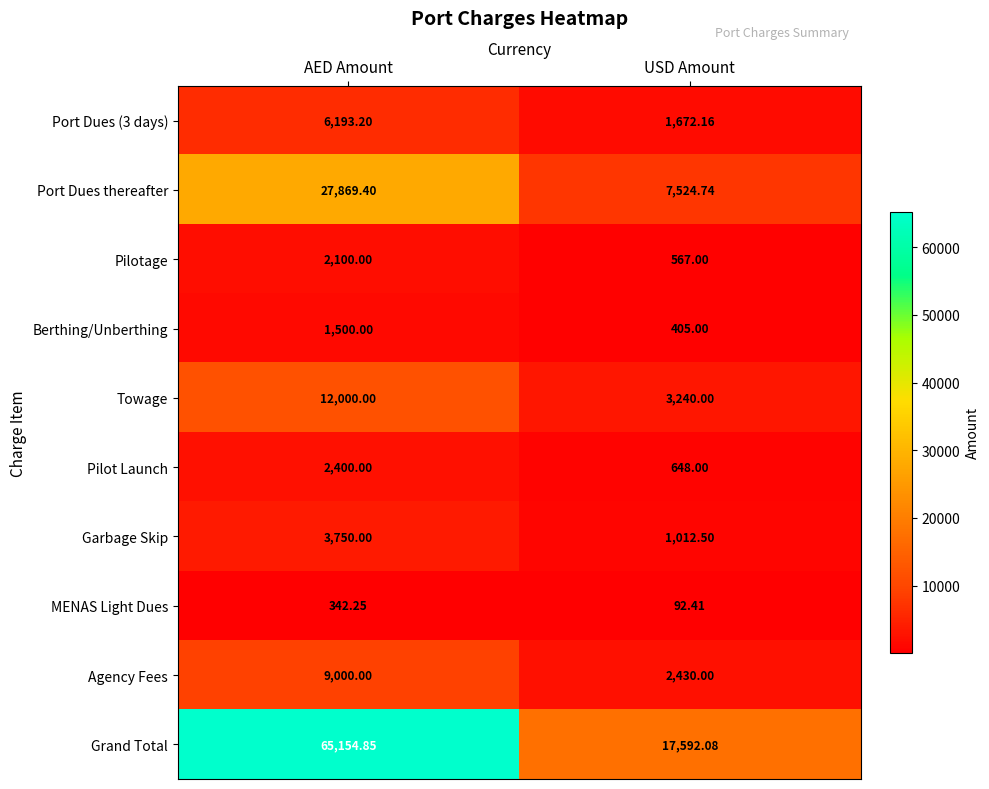

How many values in the Pilotage series are below 2100?

1